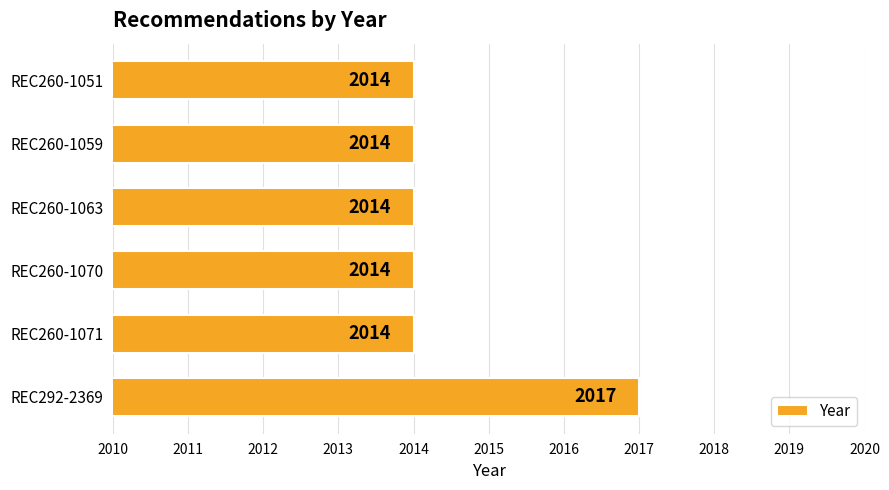

What is the sum of the values at REC260-1051 and REC260-1063?

4028